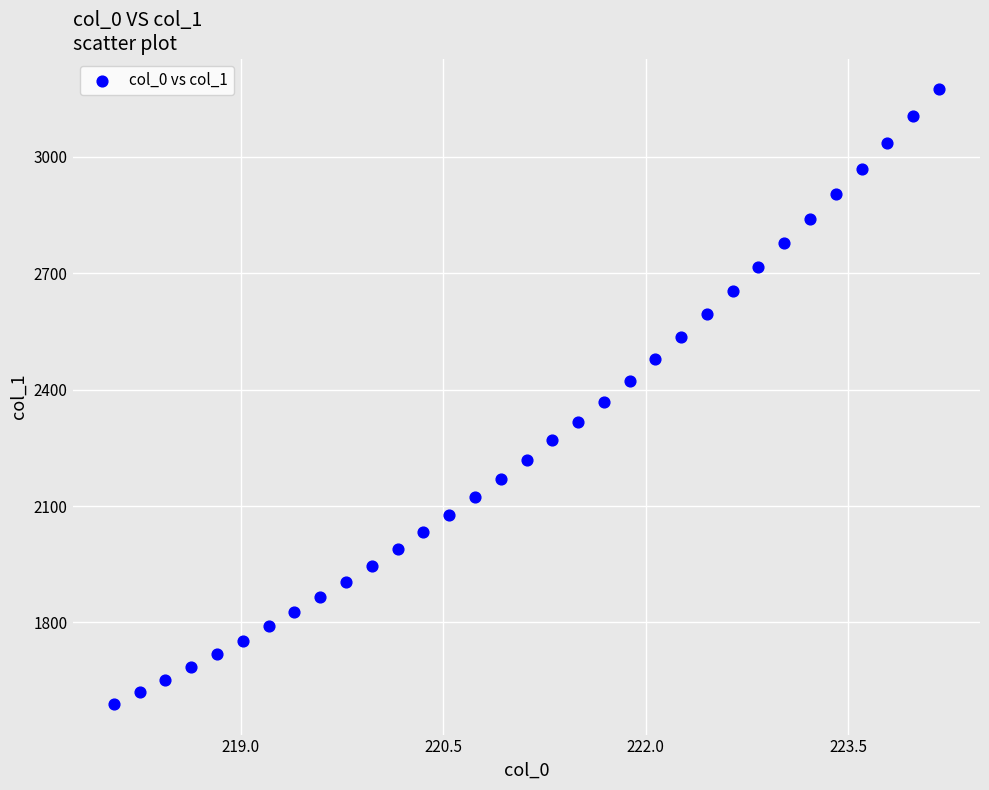

What is the range of Y values (max minus min)?

1583.6